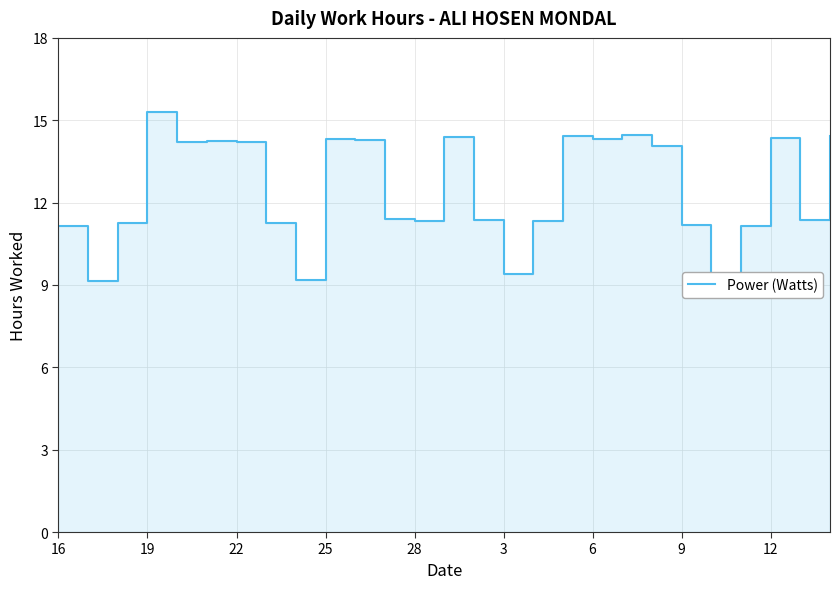

The value at 22 is 22.6. True or false?

False